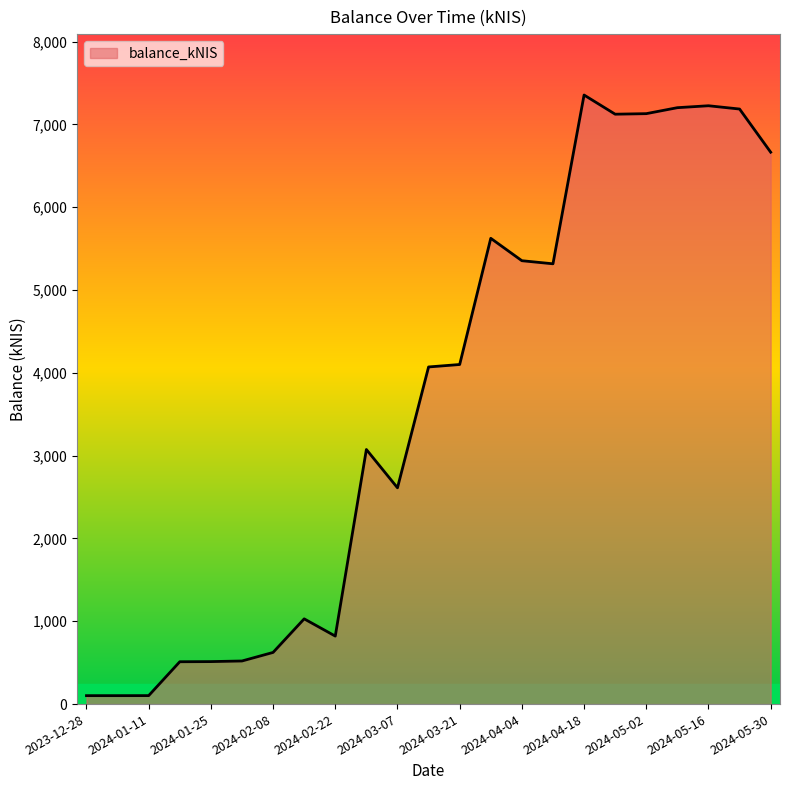

What is the difference between the maximum and minimum values?

7253.2